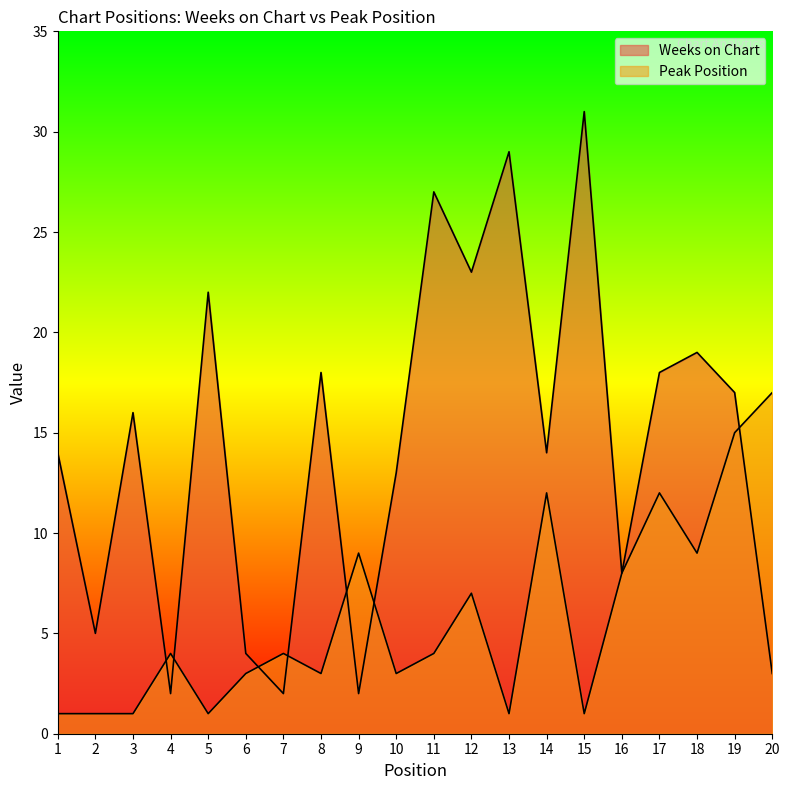

Between 3 and 7, which series saw the biggest shift?

Weeks on Chart